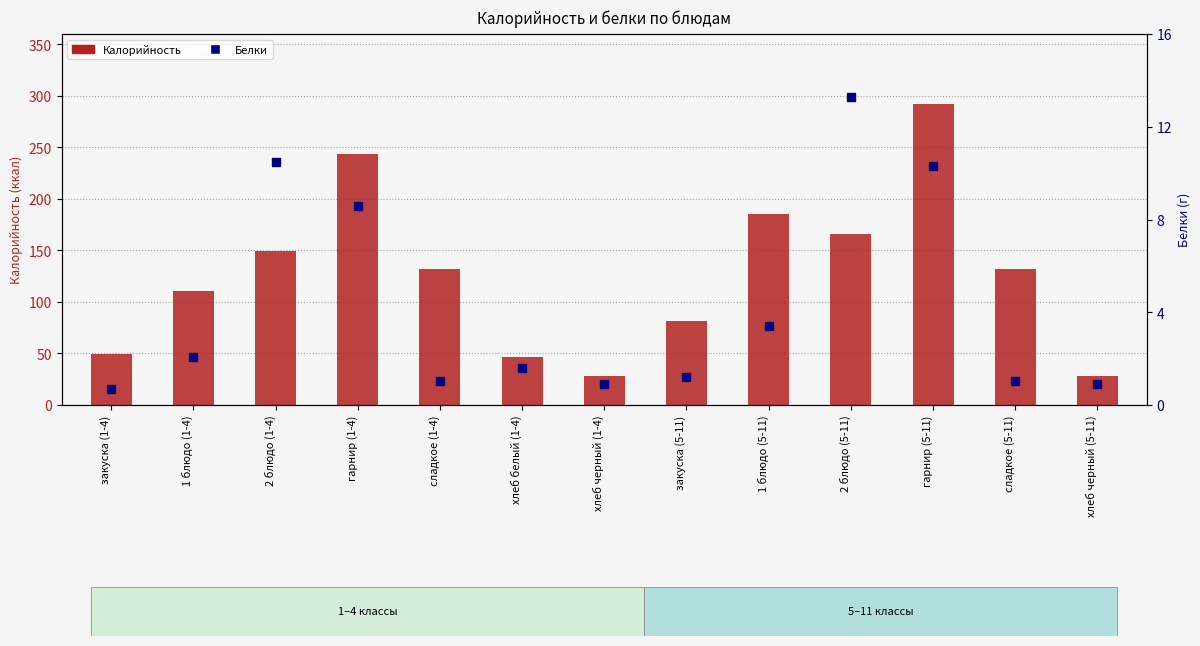

Which series has the largest total across all categories?

Калорийность